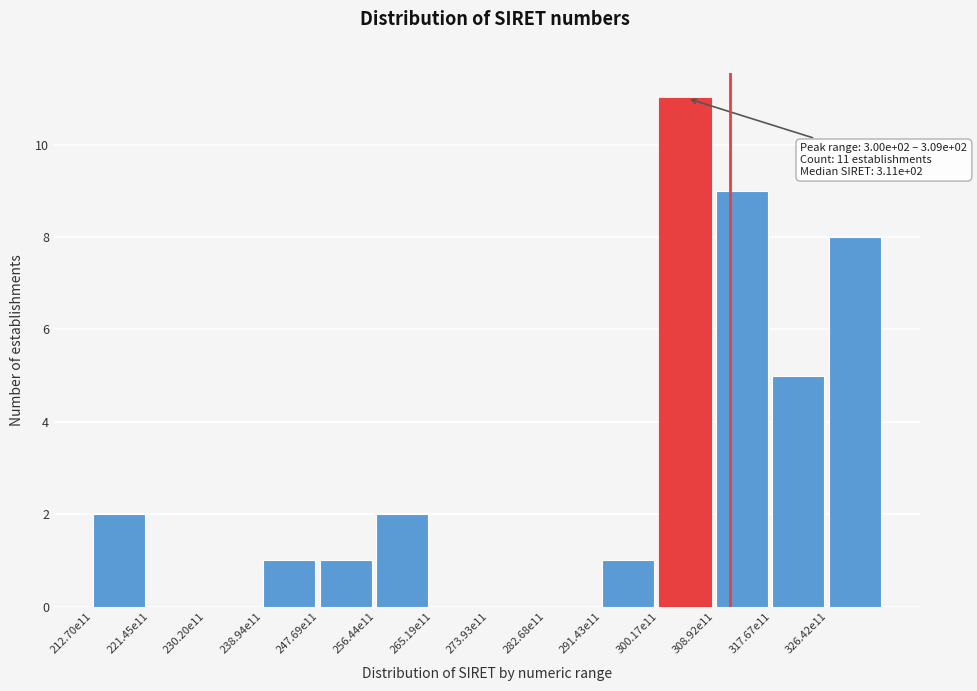

Reading left to right, what are all the values shown in this chart?

212.70e11=2	221.45e11=0	230.20e11=0	238.94e11=1	247.69e11=1	256.44e11=2	265.19e11=0	273.93e11=0	282.68e11=0	291.43e11=1	300.17e11=11	308.92e11=9	317.67e11=5	326.42e11=8